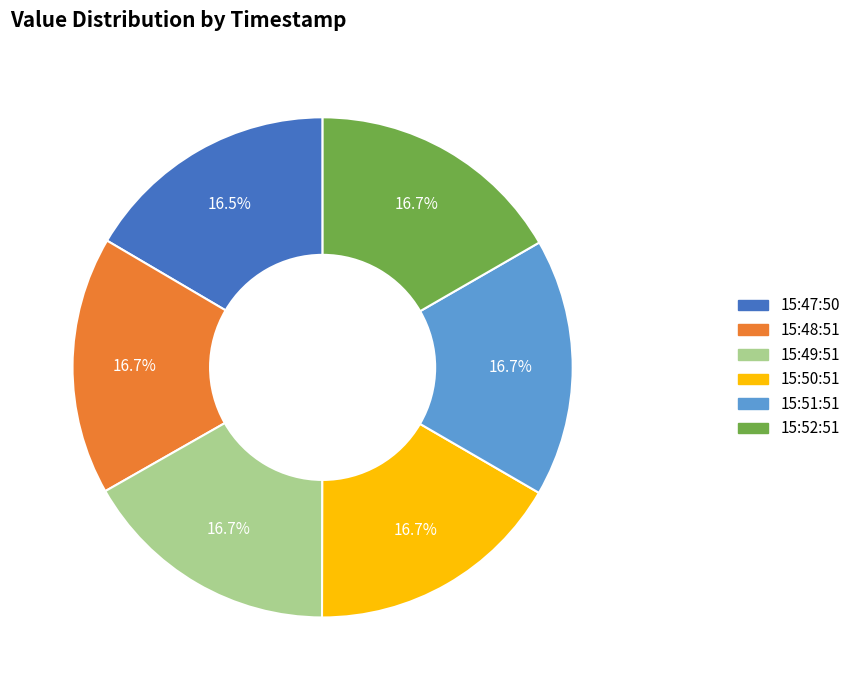

Is there any slice that represents more than half of the pie?

No